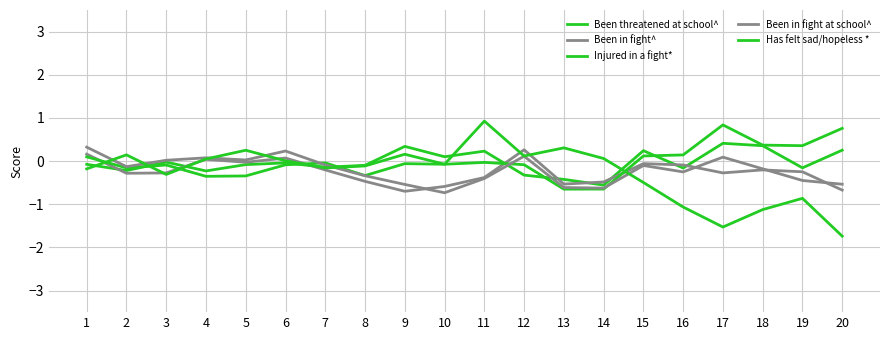

True or false: Been in fight^ and Been in fight at school^ cross at least once.

True